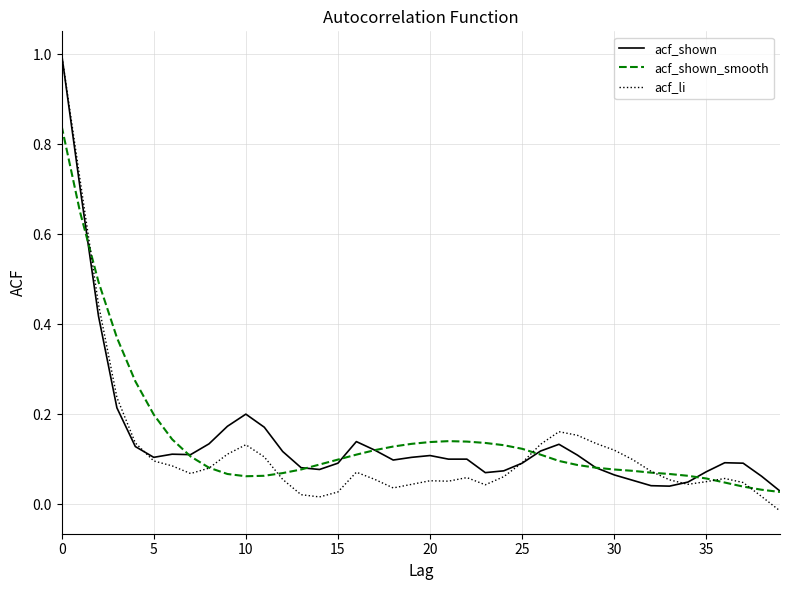

Which series has the widest spread of values?

acf_li